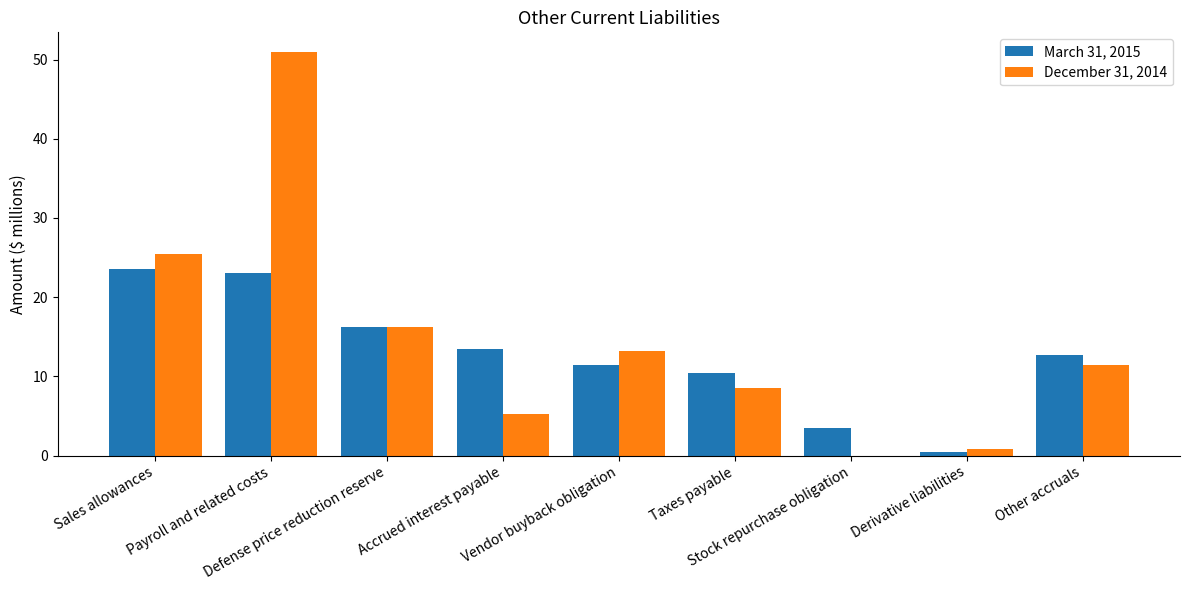

Reading left to right, list all the values displayed in this chart.

March 31, 2015: Sales allowances=23.6	Payroll and related costs=23.0	Defense price reduction reserve=16.2	Accrued interest payable=13.5	Vendor buyback obligation=11.4	Taxes payable=10.4	Stock repurchase obligation=3.5	Derivative liabilities=0.4	Other accruals=12.7
December 31, 2014: Sales allowances=25.5	Payroll and related costs=50.9	Defense price reduction reserve=16.2	Accrued interest payable=5.2	Vendor buyback obligation=13.2	Taxes payable=8.5	Stock repurchase obligation=0.0	Derivative liabilities=0.8	Other accruals=11.4